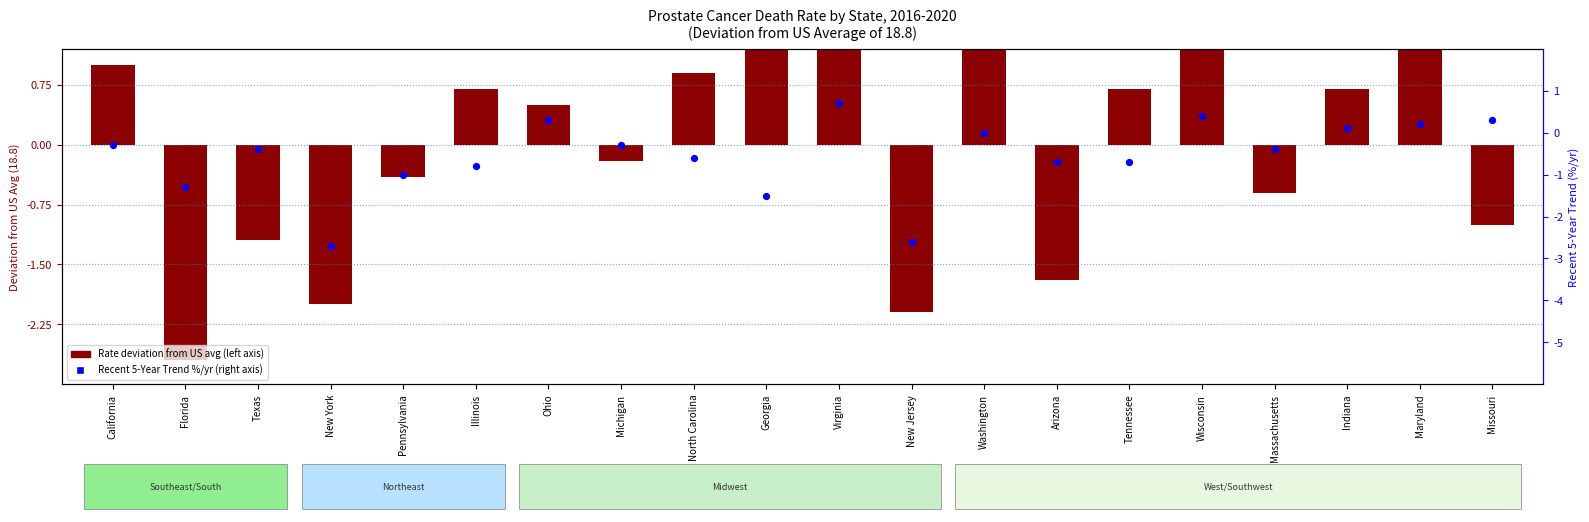

At how many categories does at least one series exceed -1?

17